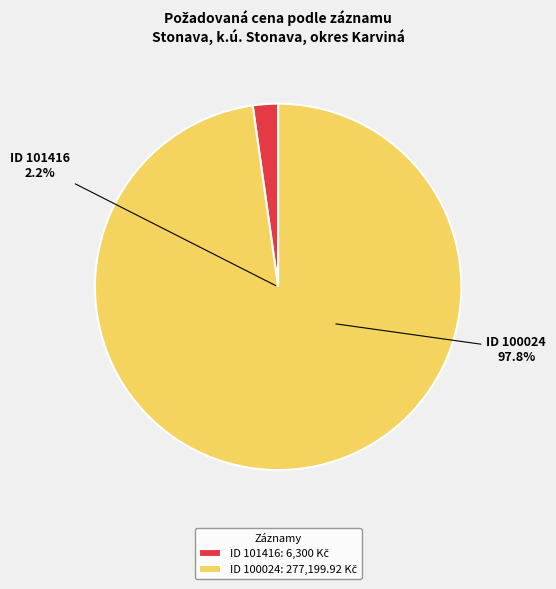

Rank the categories by value from highest to lowest.

100024, 101416